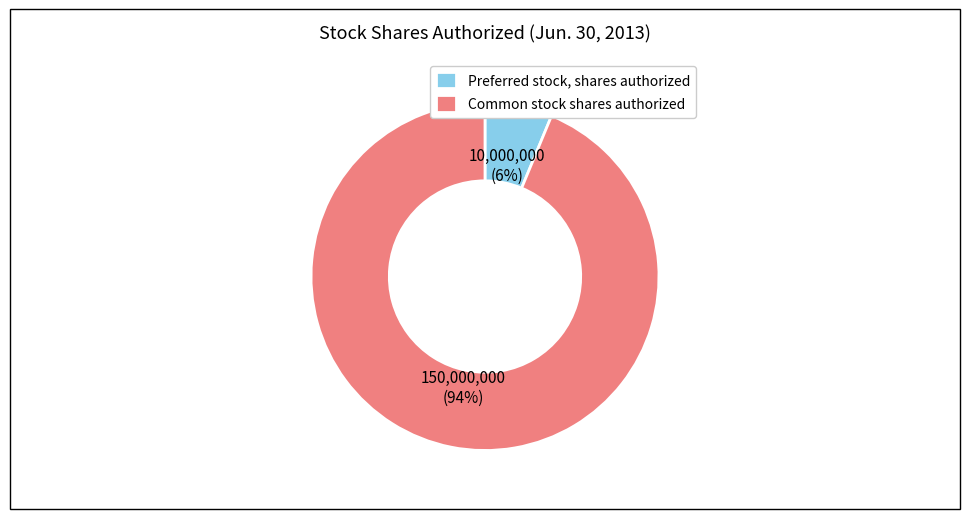

To the nearest percent, what is the average slice percentage?

50%